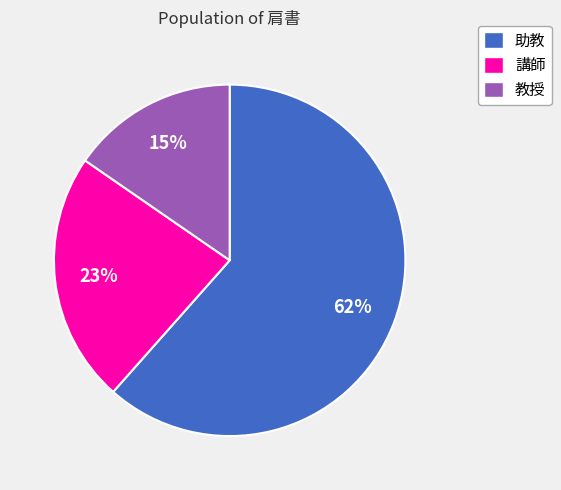

How many slices are in this pie chart?

3